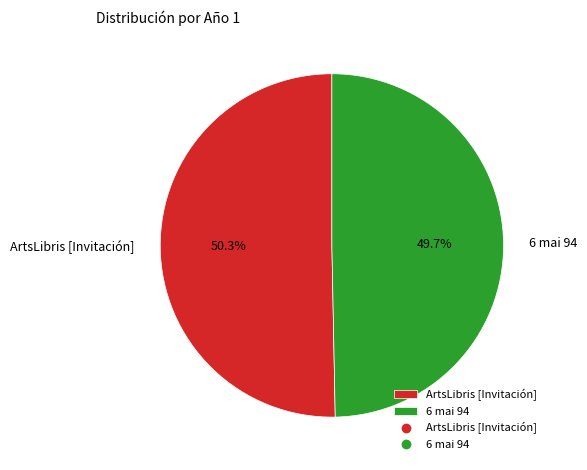

True or false: ArtsLibris [Invitación] accounts for 64% of the total.

False